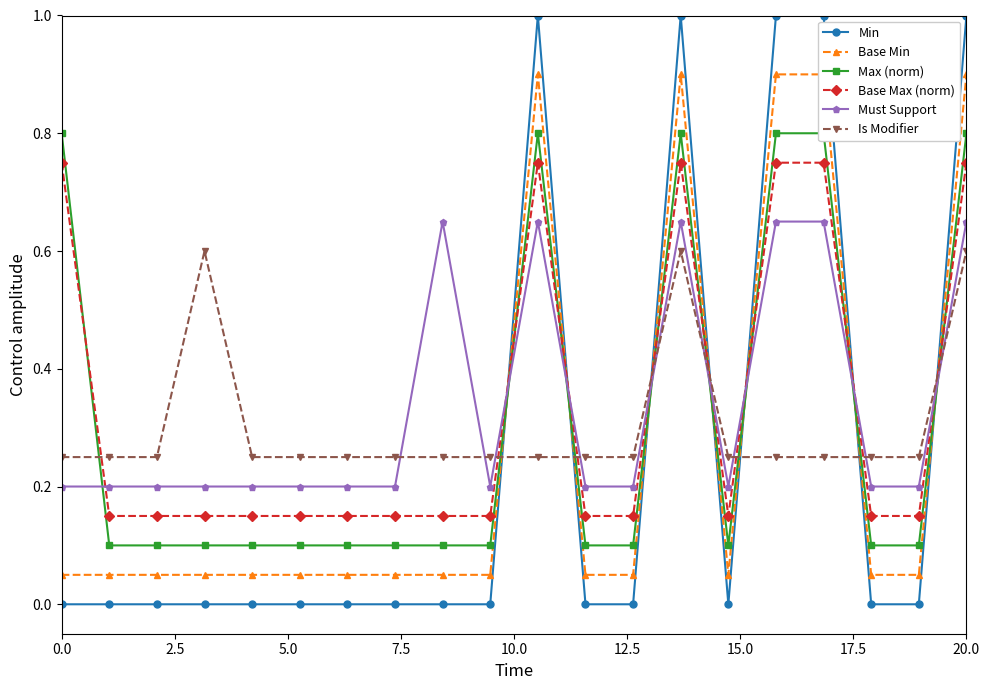

True or false: Base Max (norm) has more than 1 interior local peaks.

True